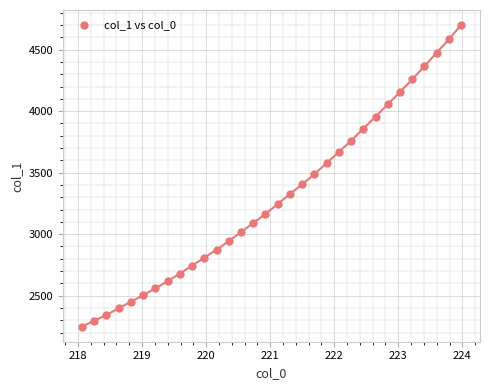

What is the range of Y values (max minus min)?

2450.8